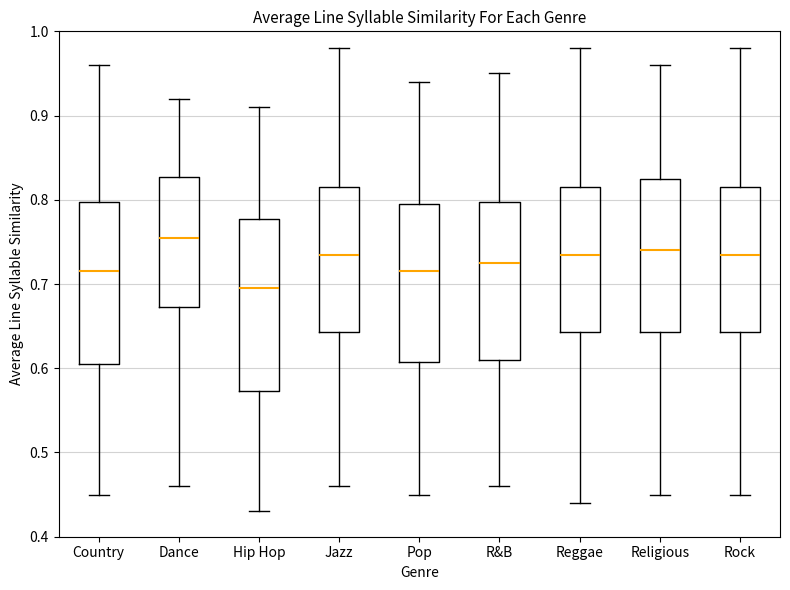

Which box is the tallest, from its lower edge to its upper edge?

Hip Hop